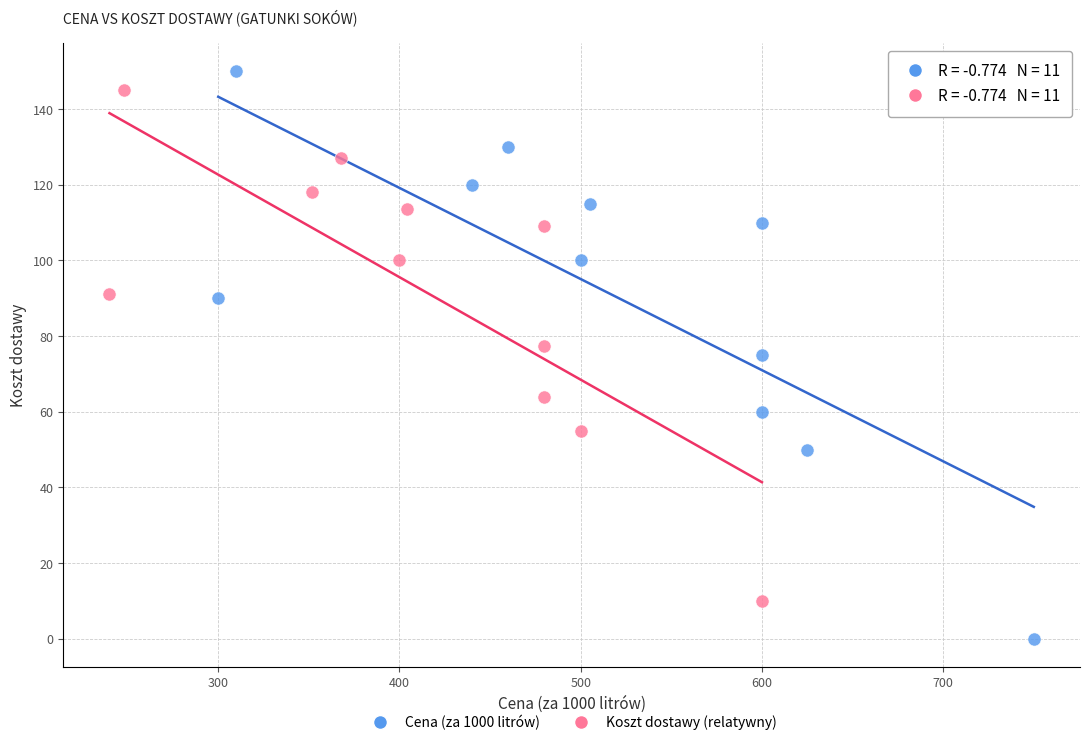

Which series has the widest spread of Y values?

Cena (za 1000 litrów)